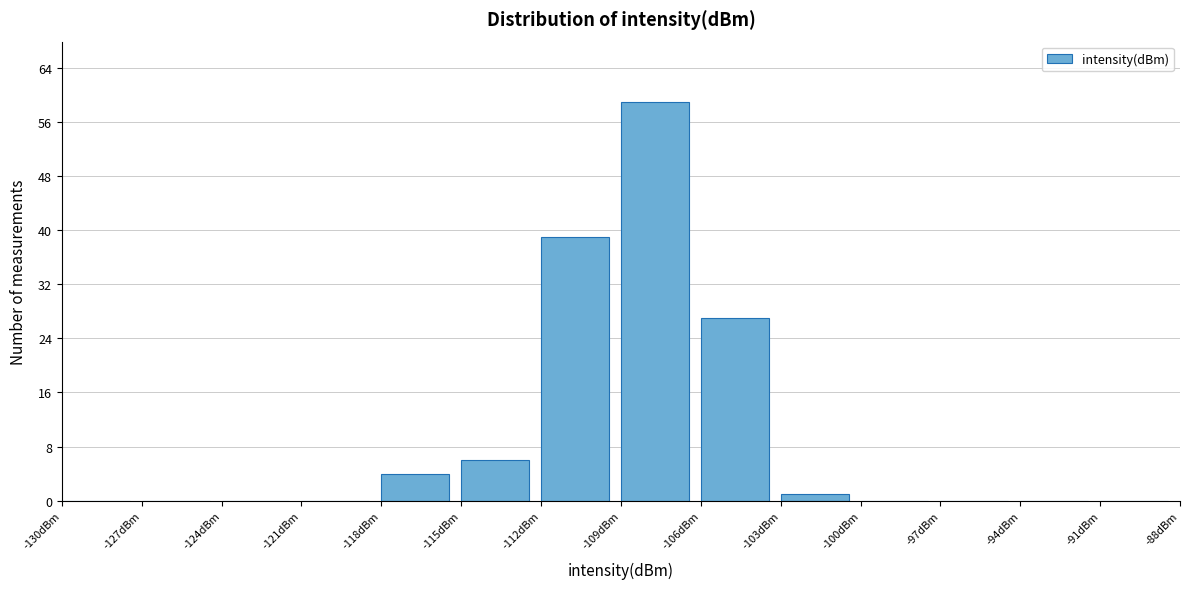

Over which range of the x-axis is the bar tallest?

-109 to -106